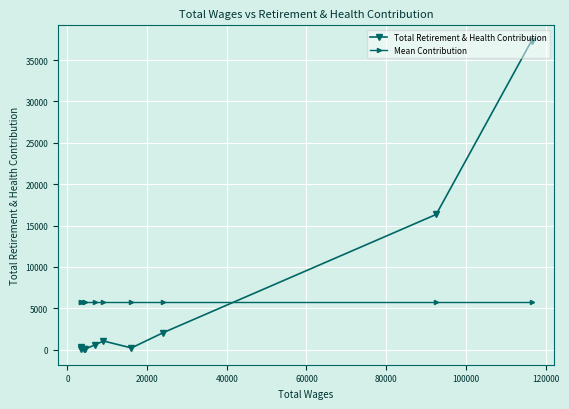

Which series has the widest spread of values?

Total Retirement & Health Contribution